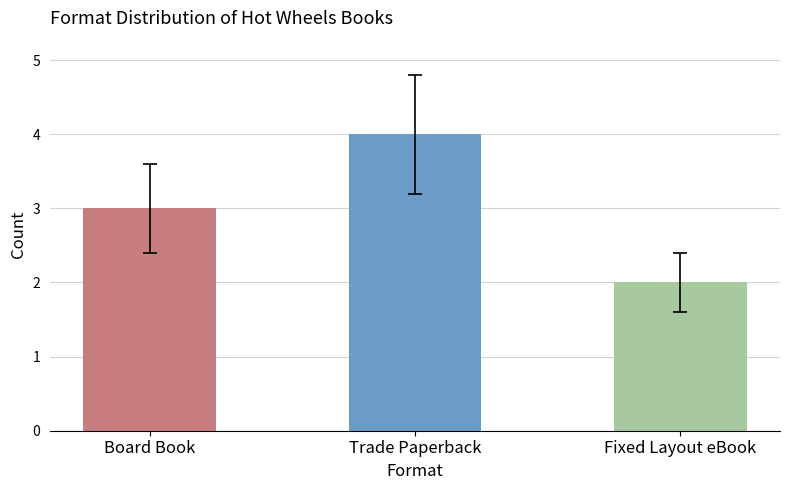

What is the change in value from Trade Paperback to Fixed Layout eBook?

-2